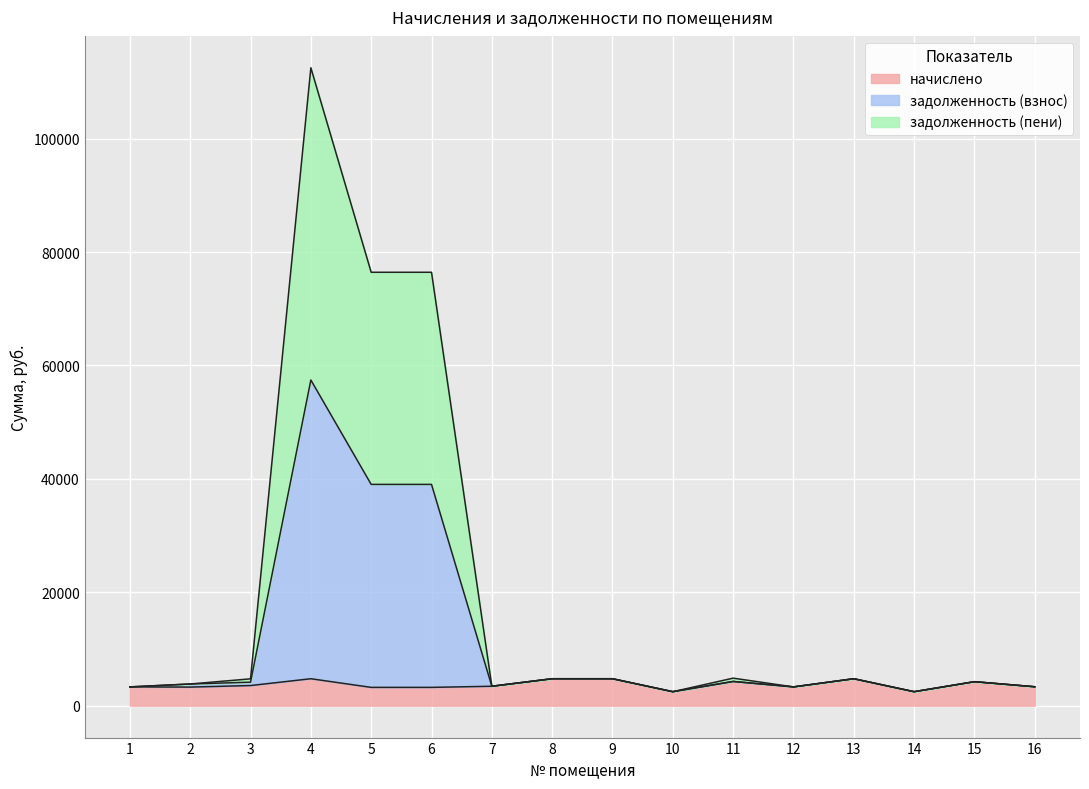

What is the total value across all series at 6?

76432.2